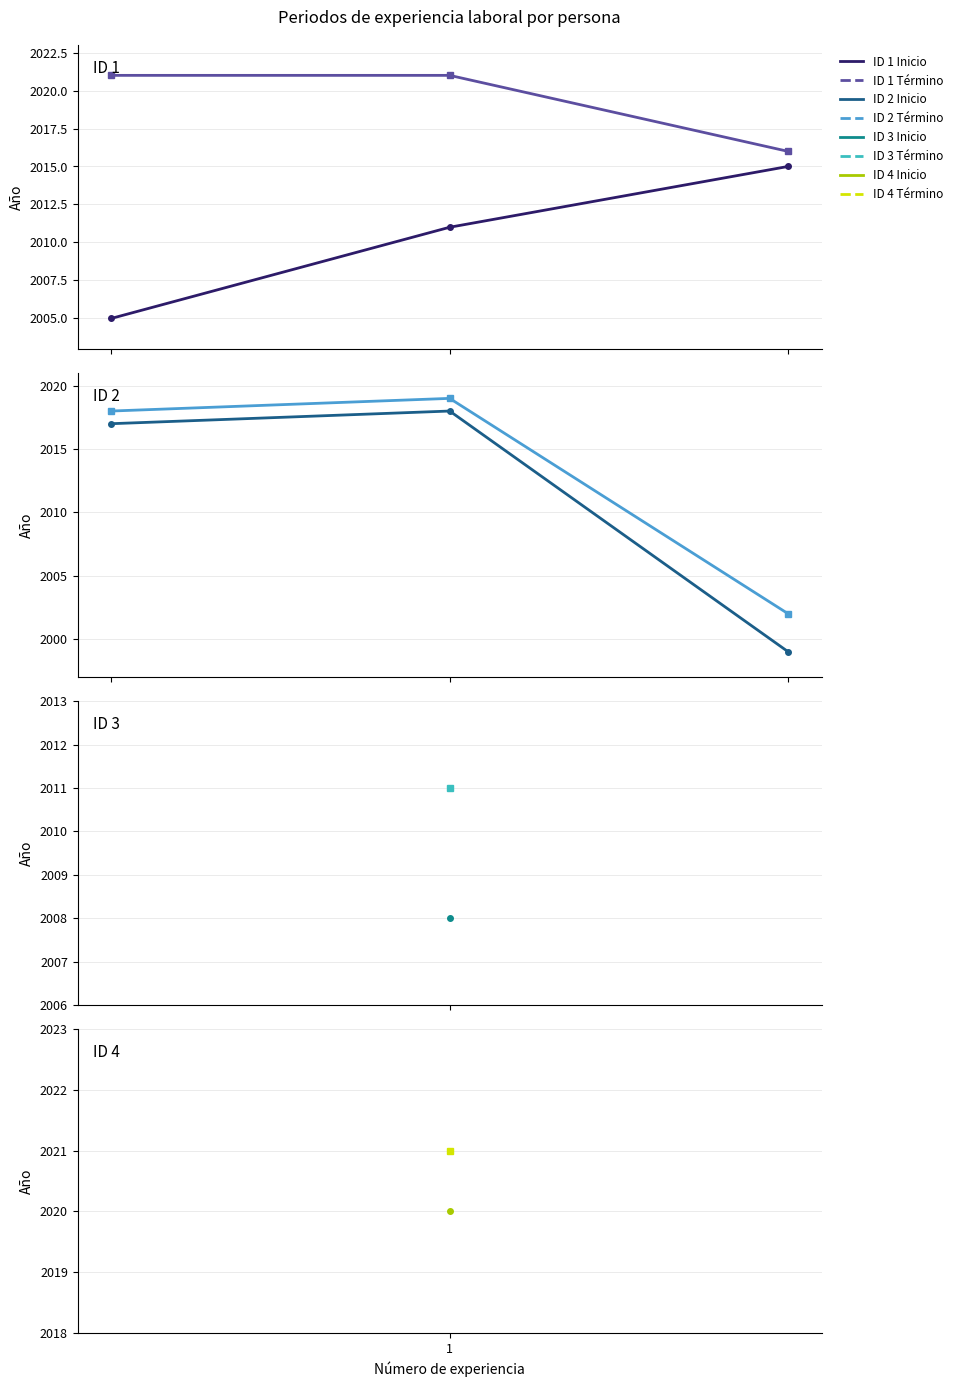

How many data points does each series have?

3